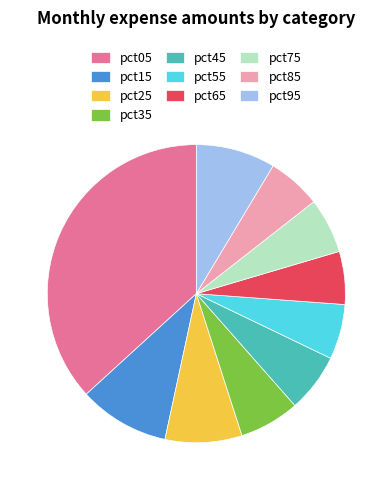

Which slice is the largest?

pct05